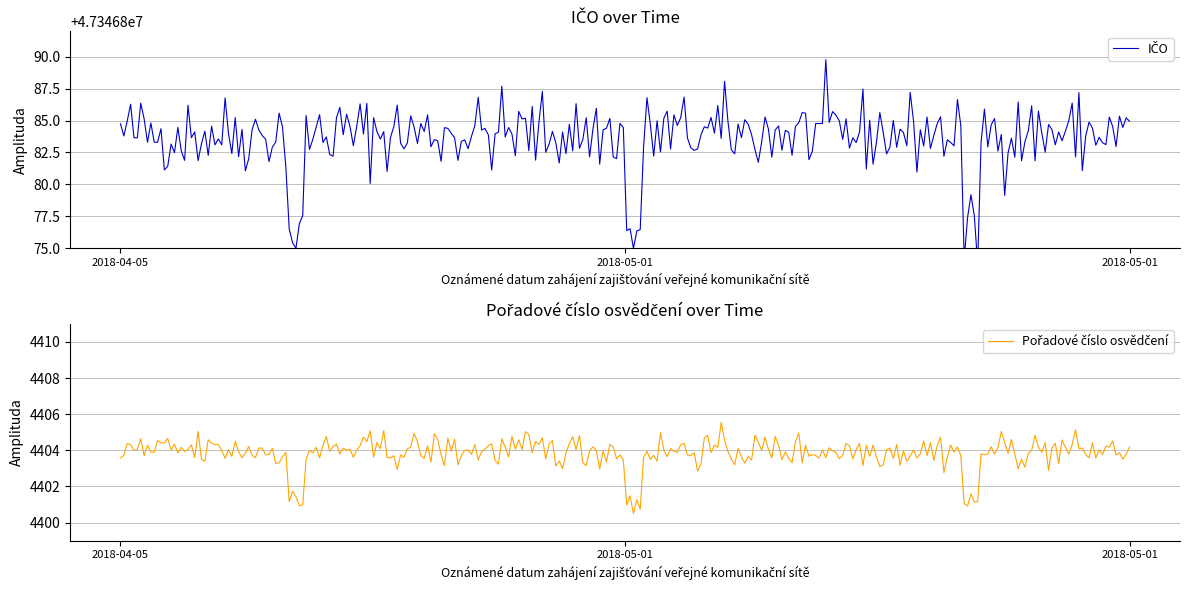

At which label is IČO closest to 47346884?

2018-05-01